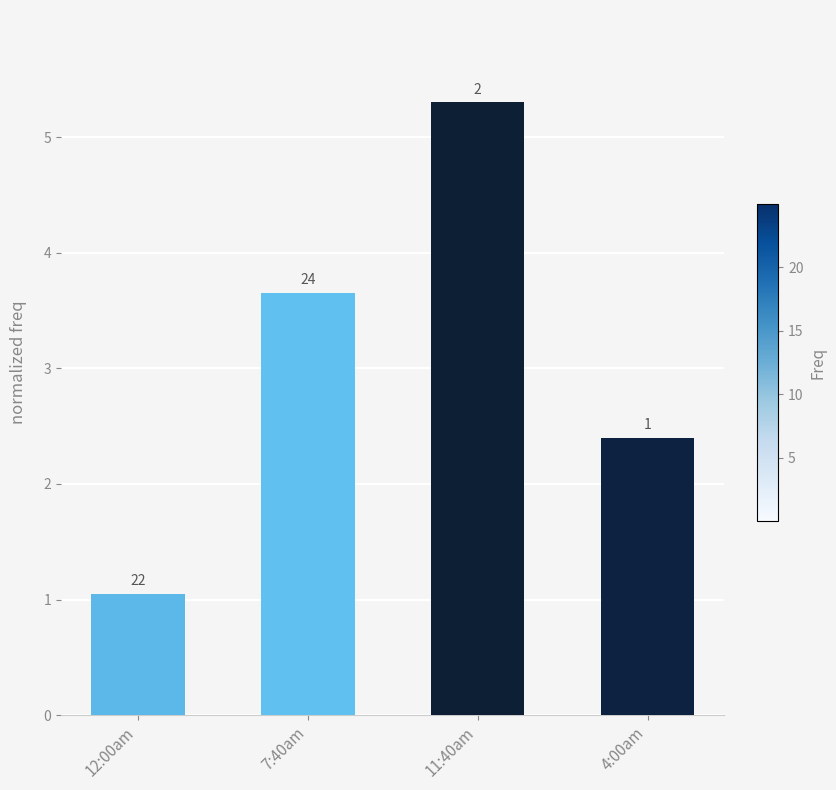

The value at 7:40am is 5.0. True or false?

False